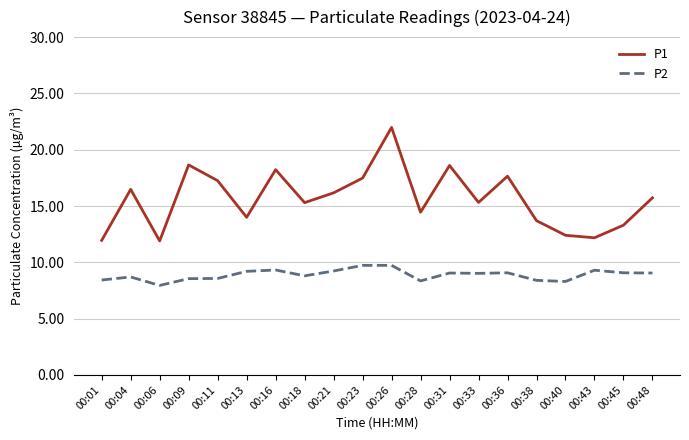

True or false: P2 has a value of 9.2 at 00:13.

True